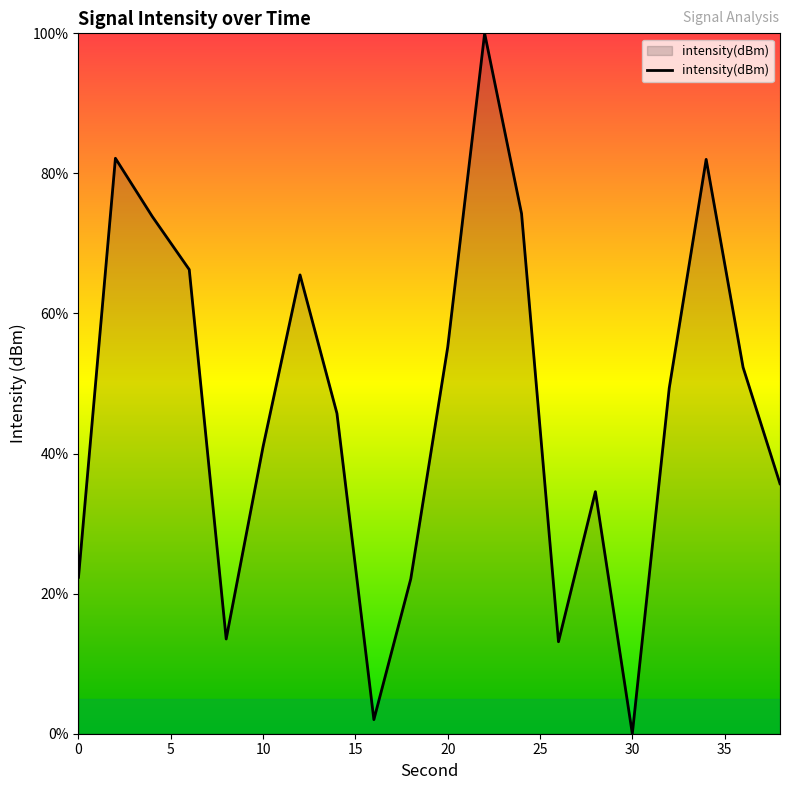

What is the difference between the maximum and minimum values?

100.0